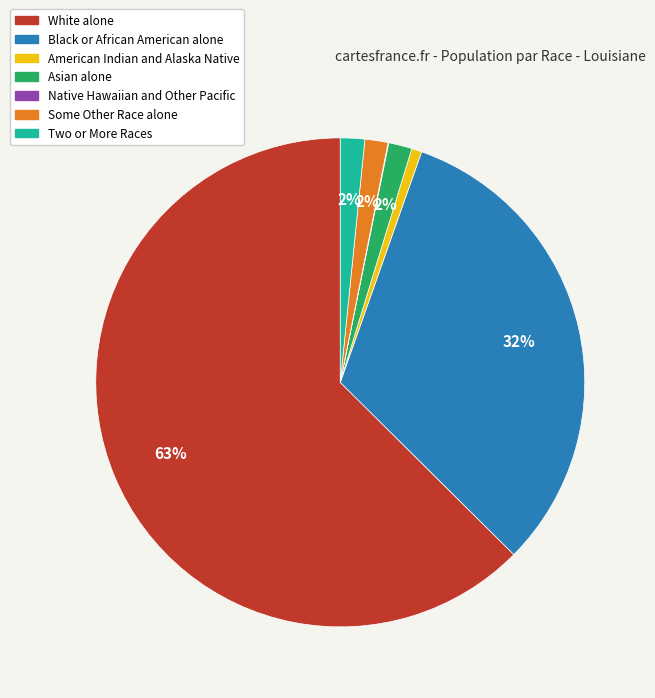

Is there any slice that represents more than half of the pie?

Yes